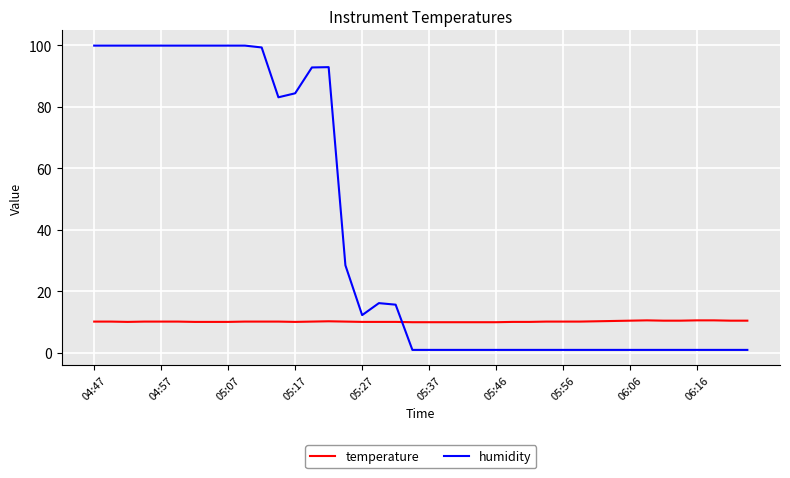

How many lines are shown in the chart?

2